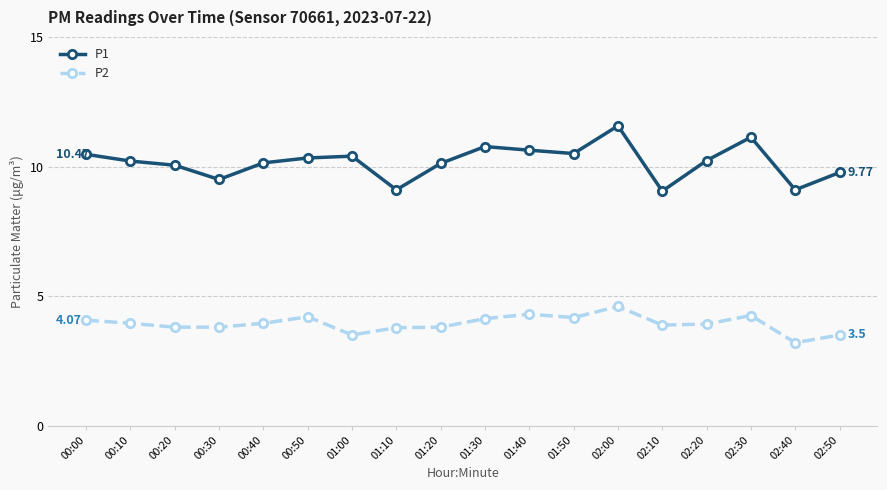

What is the label of the 2nd point from the left?

00:10